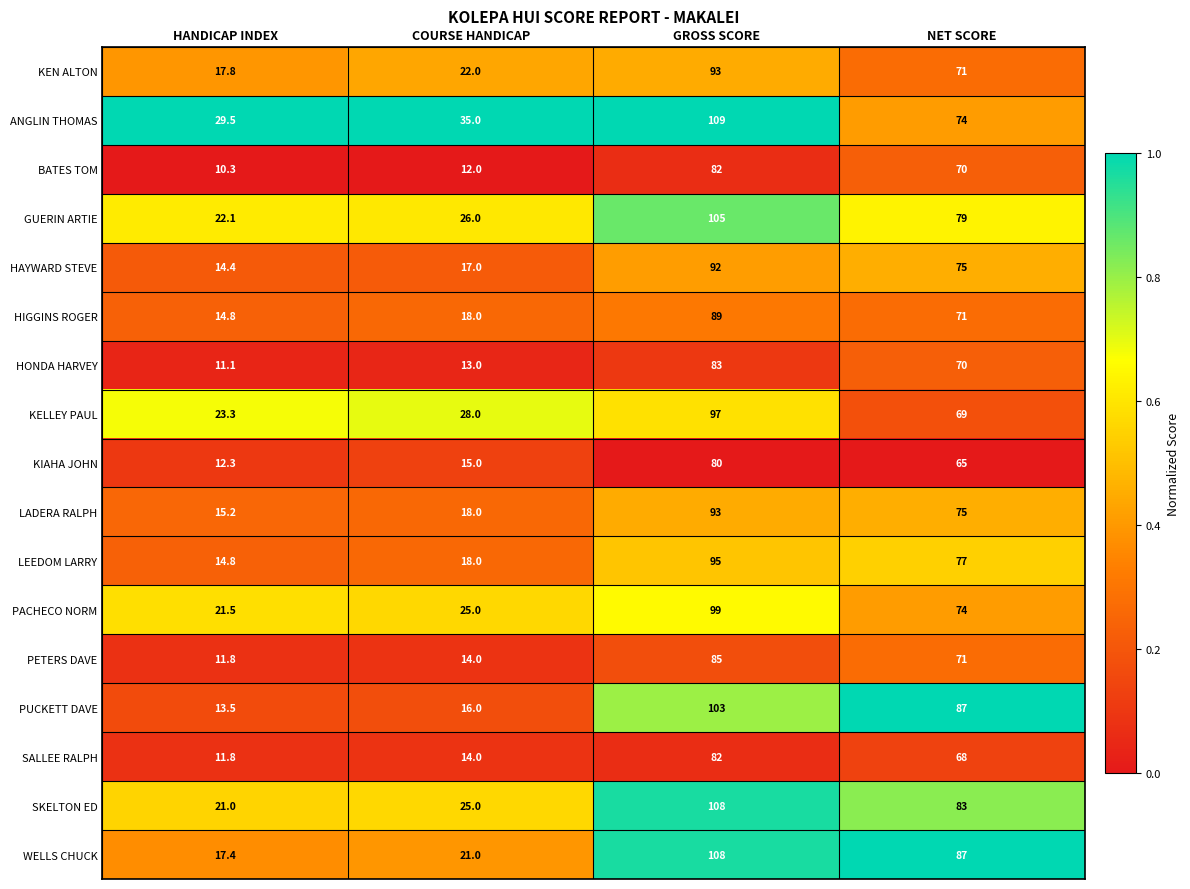

Which category has the highest value across all series?

GROSS SCORE